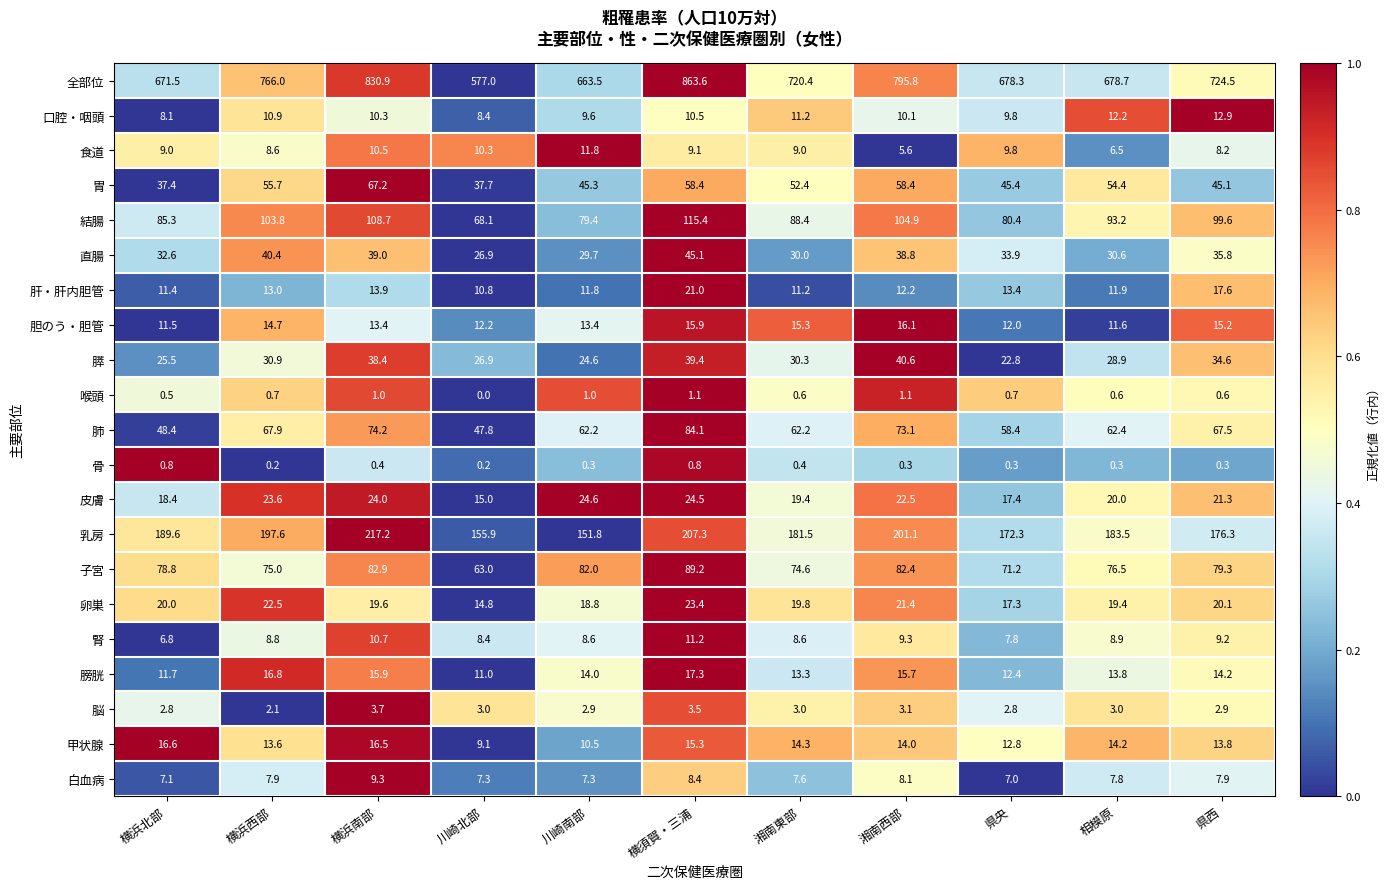

How many values in the 全部位 series are below 720?

5